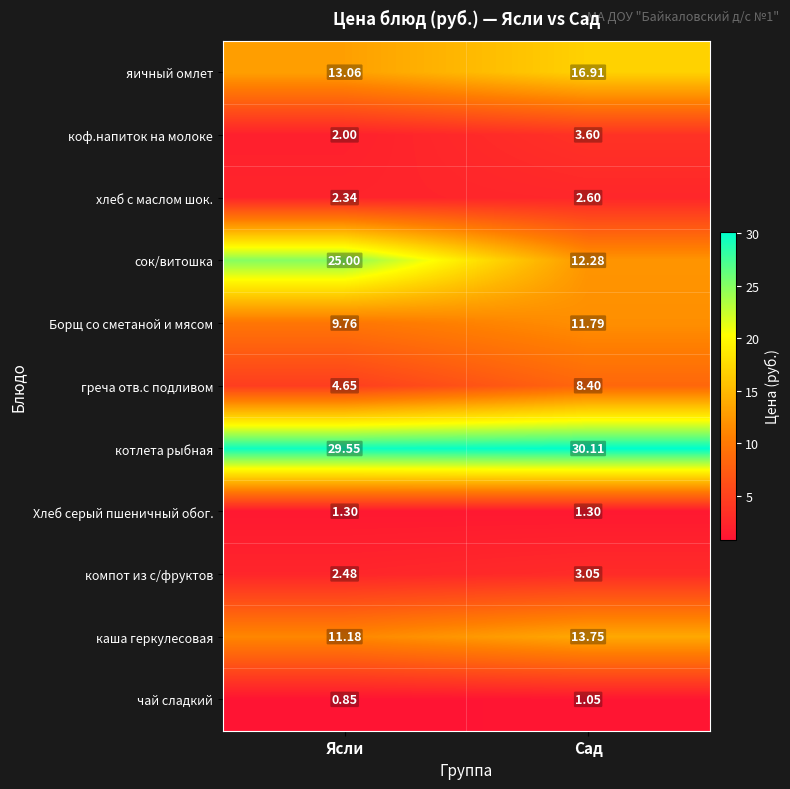

Which label corresponds to the smallest value in the chart?

Ясли